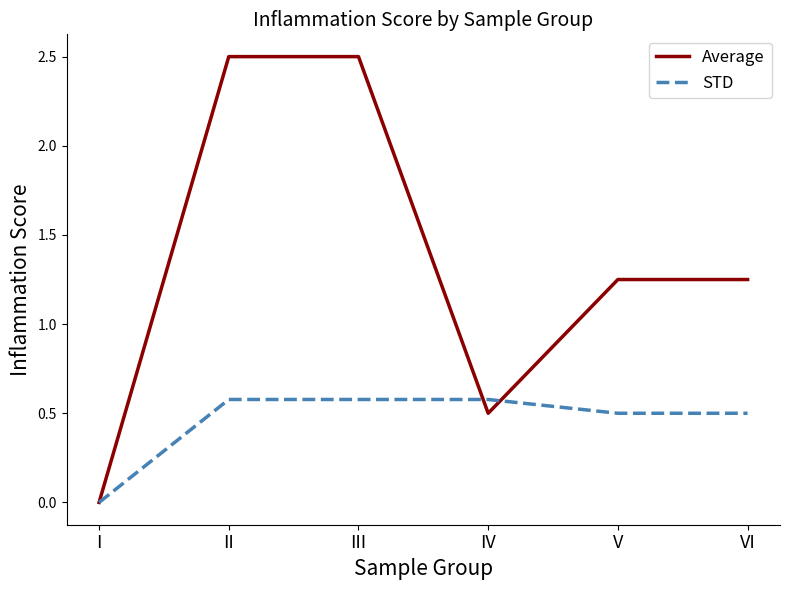

At which label is STD closest to 0?

I